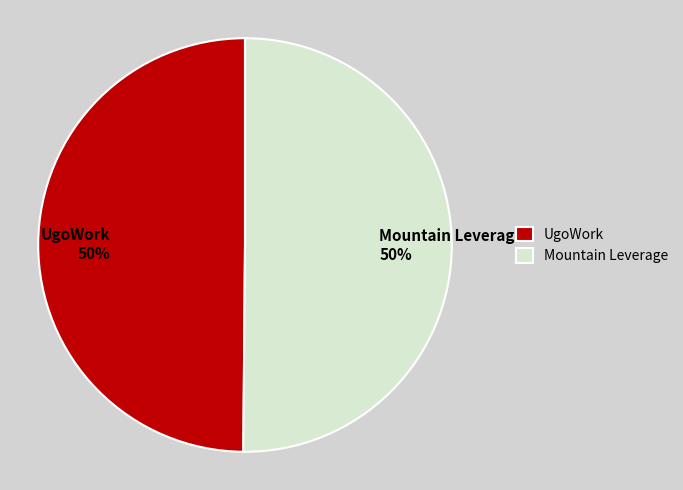

To the nearest percent, what portion does UgoWork 50% represent?

50%